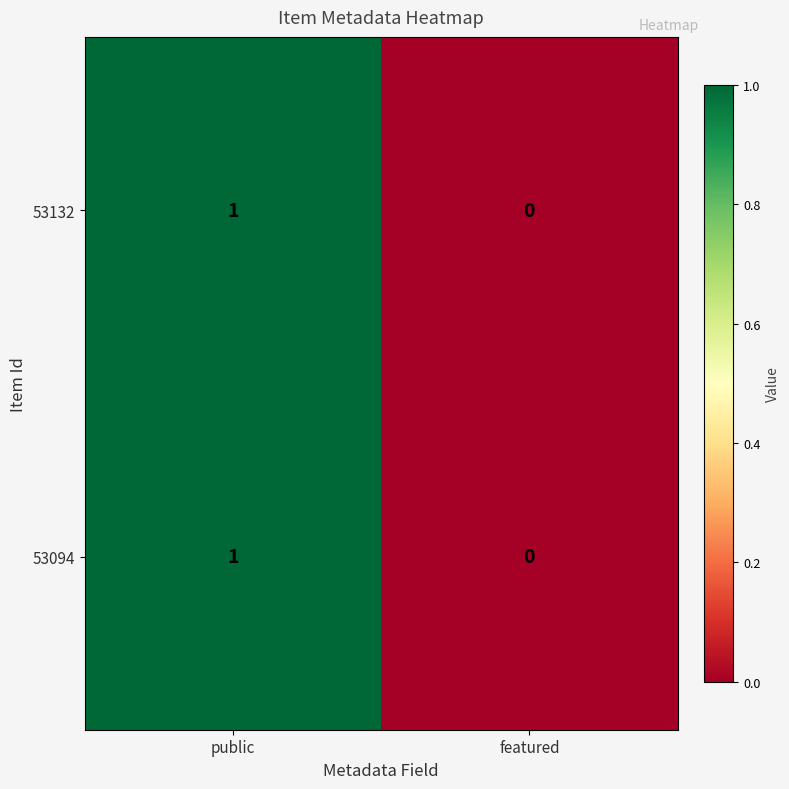

Reading left to right, transcribe all the data shown in this chart.

53132: 1	0
53094: 1	0